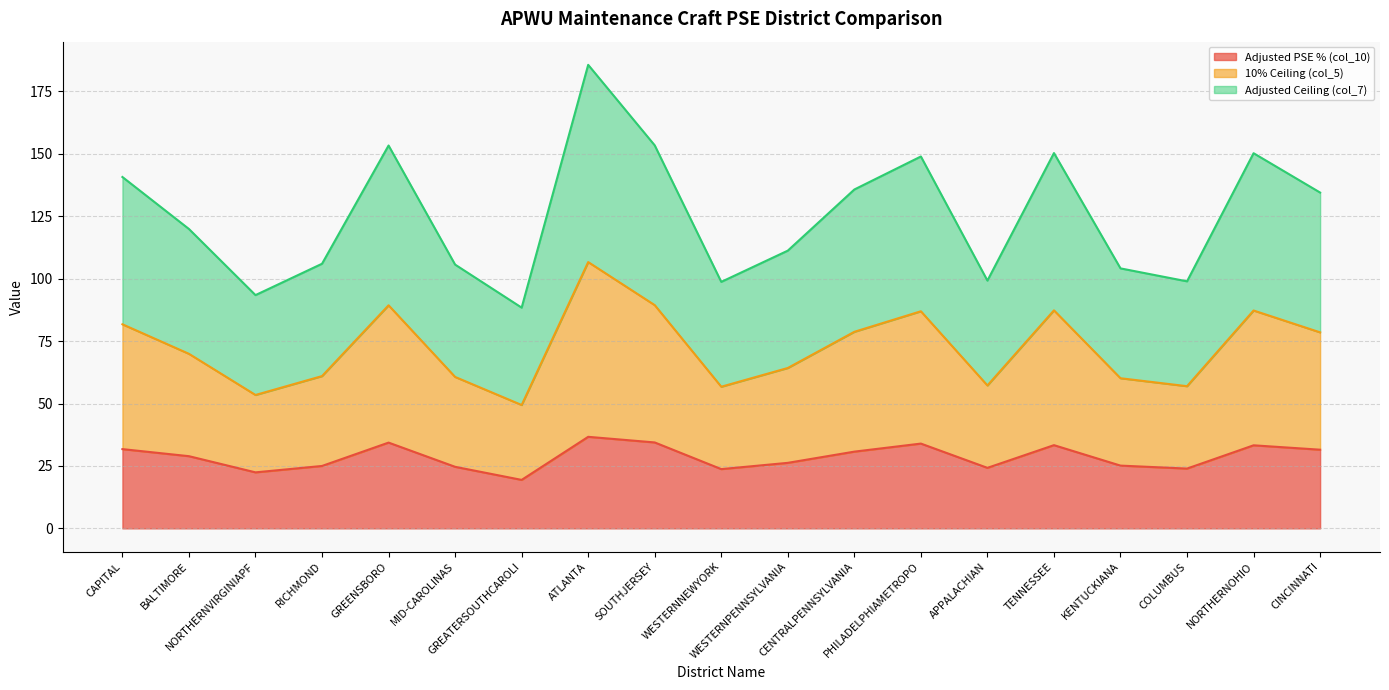

What is the difference between the maximum and minimum values in the Adjusted PSE % (col_10) series?

17.3